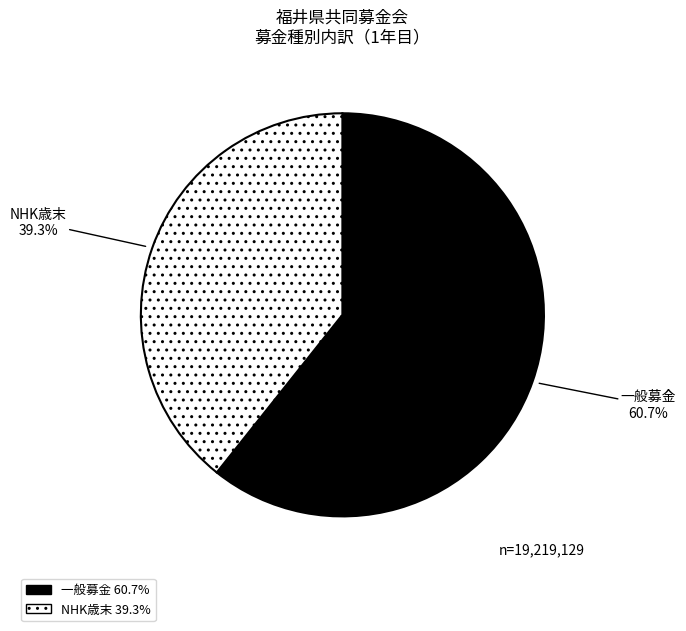

Is there a majority slice in this chart?

Yes